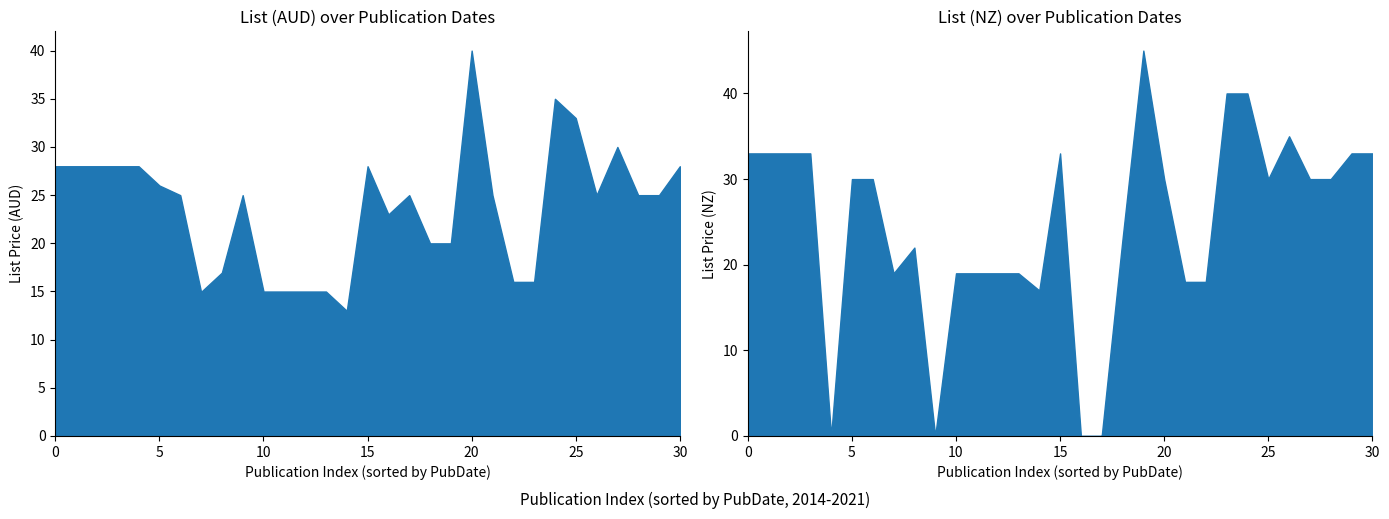

Reading left to right, what are all the values shown in this chart?

List (AUD): 28.0	28.0	28.0	28.0	28.0	26.0	25.0	14.9	16.9	25.0	15.0	15.0	15.0	15.0	13.0	28.0	23.0	25.0	20.0	20.0	40.0	25.0	16.0	16.0	35.0	33.0	25.0	30.0	25.0	25.0	28.0
List (NZ): 33.0	33.0	33.0	33.0	0.0	30.0	30.0	19.0	22.0	0.0	19.0	19.0	19.0	19.0	17.0	33.0	0.0	0.0	23.0	45.0	30.0	18.0	18.0	40.0	40.0	30.0	35.0	30.0	30.0	33.0	33.0